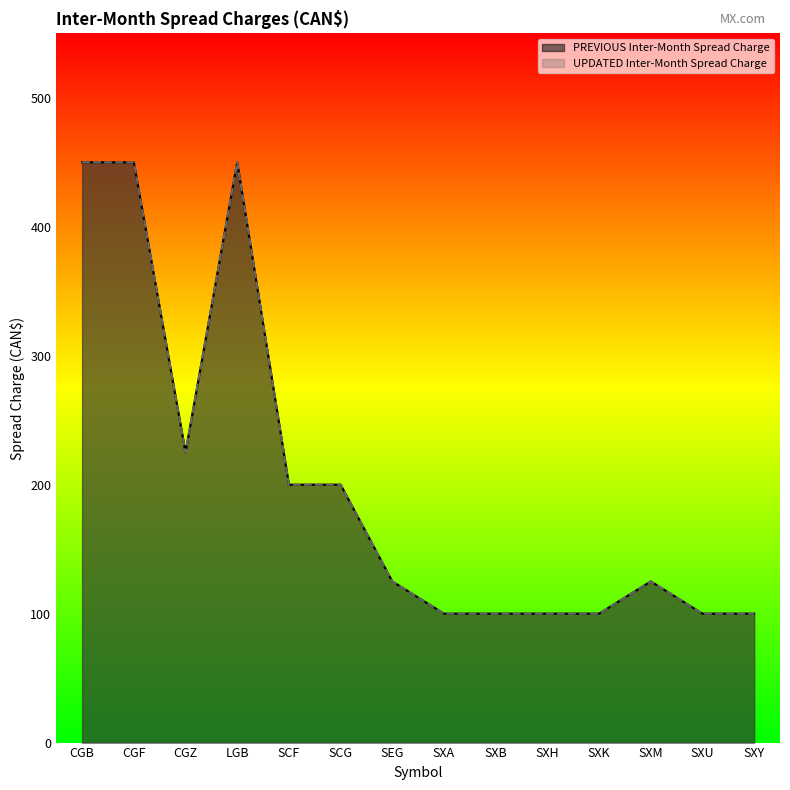

At which label does UPDATED Inter-Month Spread Charge reach its minimum?

SXA